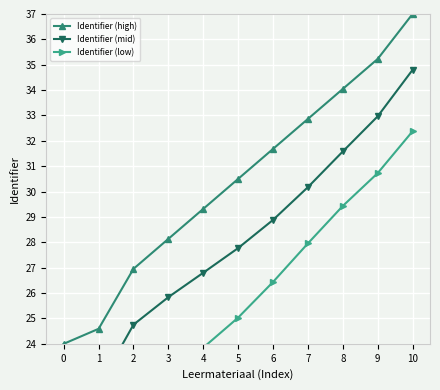

What is the total value across all series at 9?

98.9